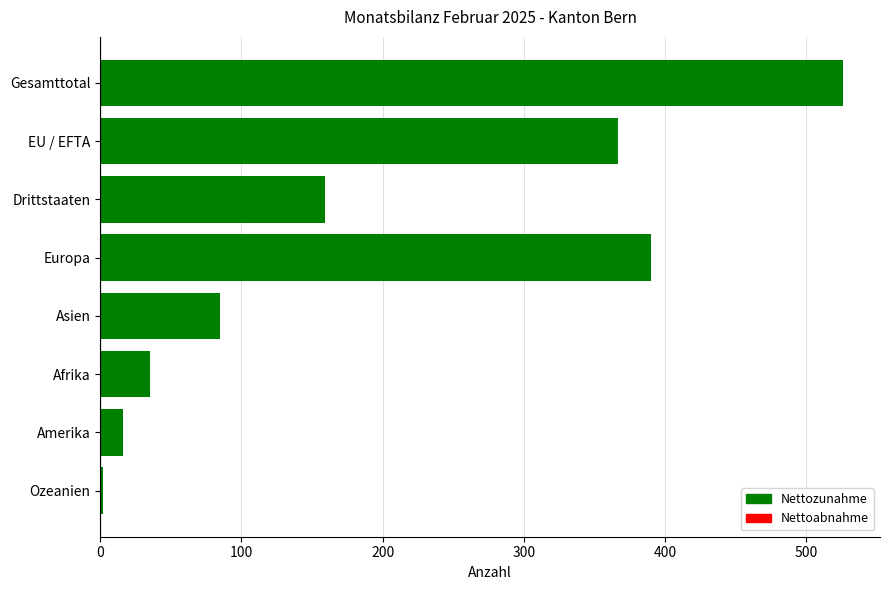

Reading bottom to top, what are all the values shown in this chart?

Ozeanien=2	Amerika=16	Afrika=35	Asien=85	Europa=390	Drittstaaten=159	EU / EFTA=367	Gesamttotal=526